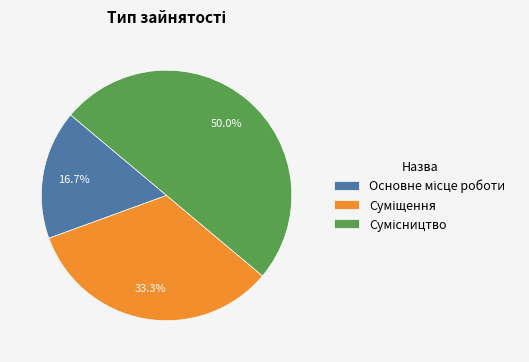

What percentage is the Суміщення slice, to the nearest percent?

33%